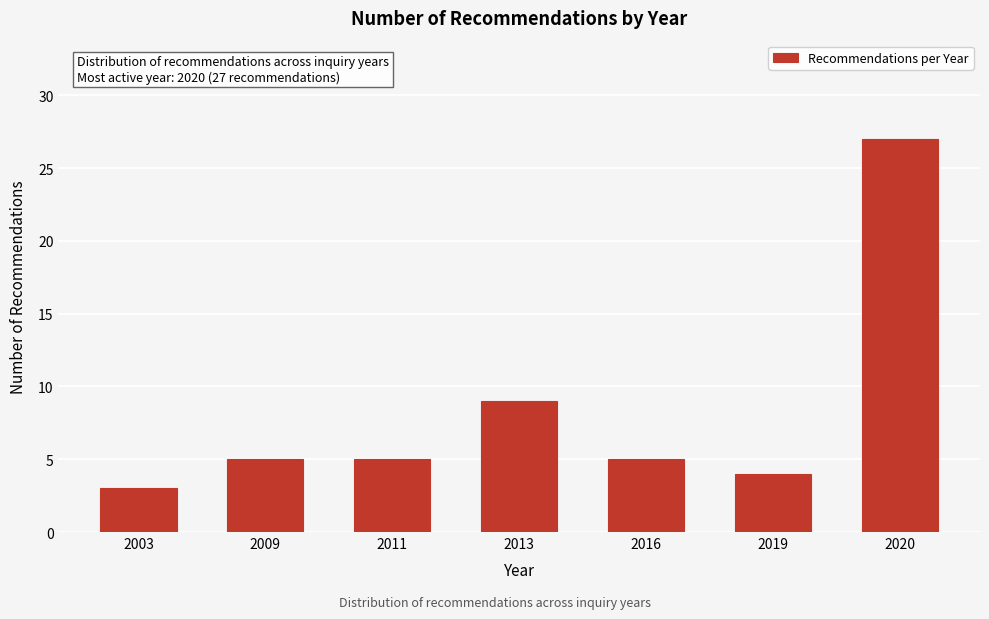

Reading left to right, extract all data points from this chart.

2003=3	2009=5	2011=5	2013=9	2016=5	2019=4	2020=27